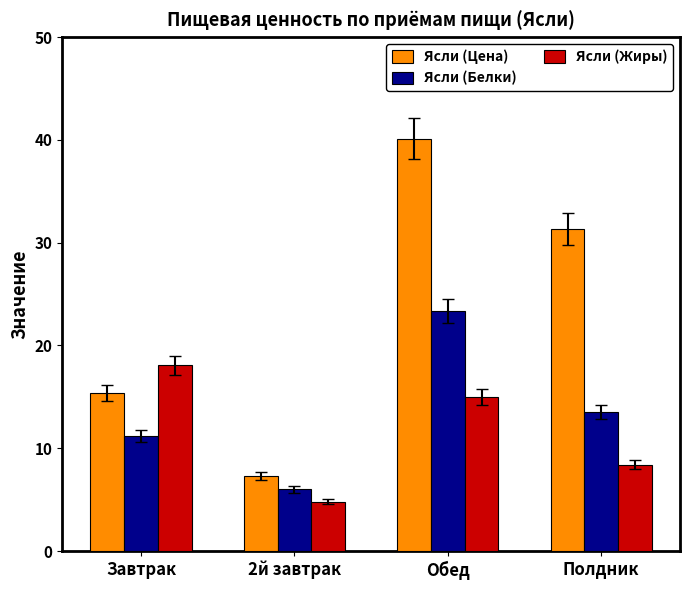

Is the value of Ясли (Цена) at Обед greater than the value of Ясли (Белки) at Завтрак?

Yes